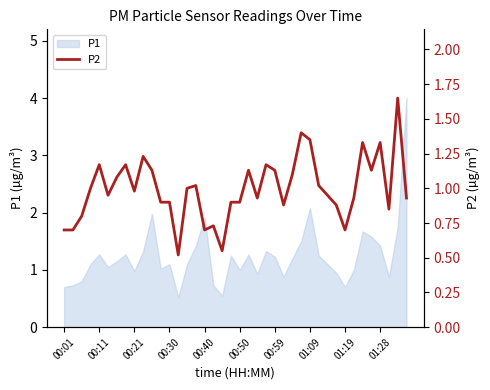

The P1 series shows 1.7 at 00:11. True or false?

False